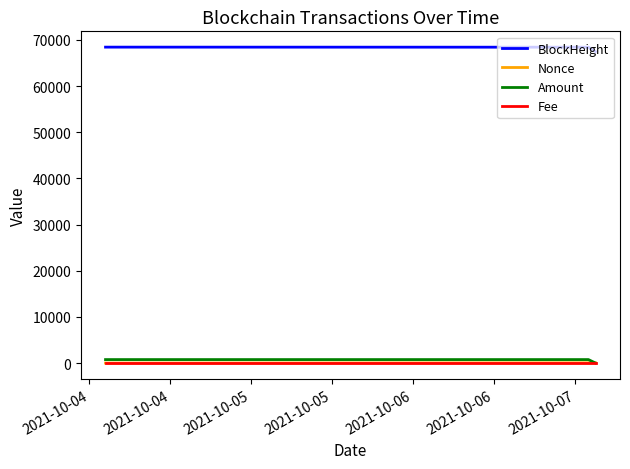

What is the maximum value for BlockHeight?

68452.0